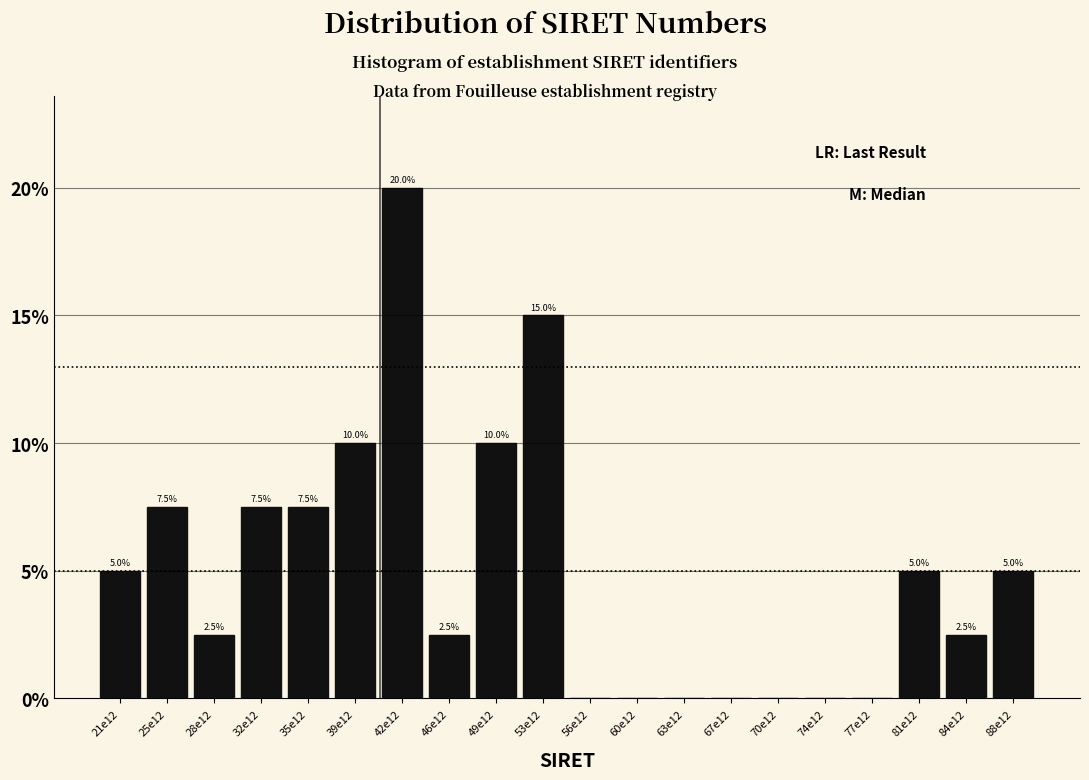

Reading right to left, transcribe all the data shown in this chart.

88e12=5.0	84e12=2.5	81e12=5.0	77e12=0.0	74e12=0.0	70e12=0.0	67e12=0.0	63e12=0.0	60e12=0.0	56e12=0.0	53e12=15.0	49e12=10.0	46e12=2.5	42e12=20.0	39e12=10.0	35e12=7.5	32e12=7.5	28e12=2.5	25e12=7.5	21e12=5.0